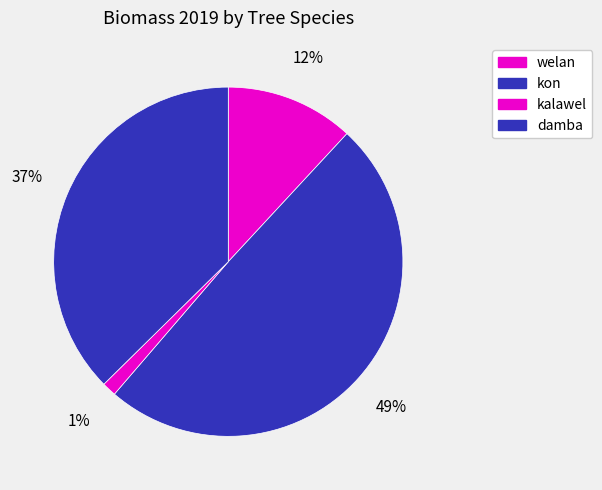

How many slices are in this pie chart?

4